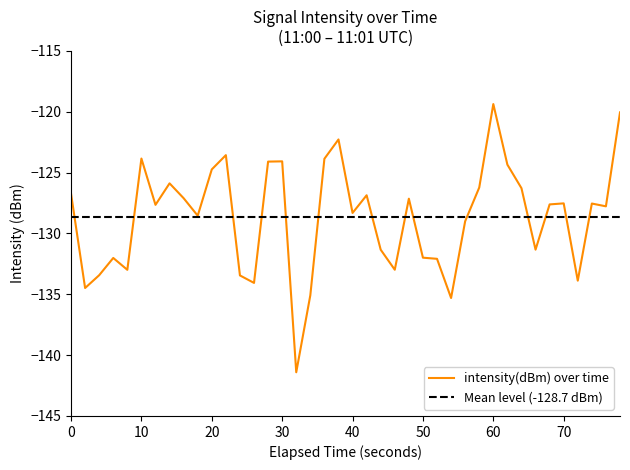

Reading left to right, list all the values displayed in this chart.

-126.7	-134.5	-133.4	-132.0	-133.0	-123.8	-127.6	-125.9	-127.1	-128.5	-124.7	-123.6	-133.4	-134.1	-124.1	-124.1	-141.4	-135.1	-123.9	-122.3	-128.3	-126.9	-131.3	-133.0	-127.1	-132.0	-132.1	-135.3	-129.0	-126.2	-119.4	-124.3	-126.3	-131.3	-127.6	-127.5	-133.9	-127.5	-127.8	-120.0